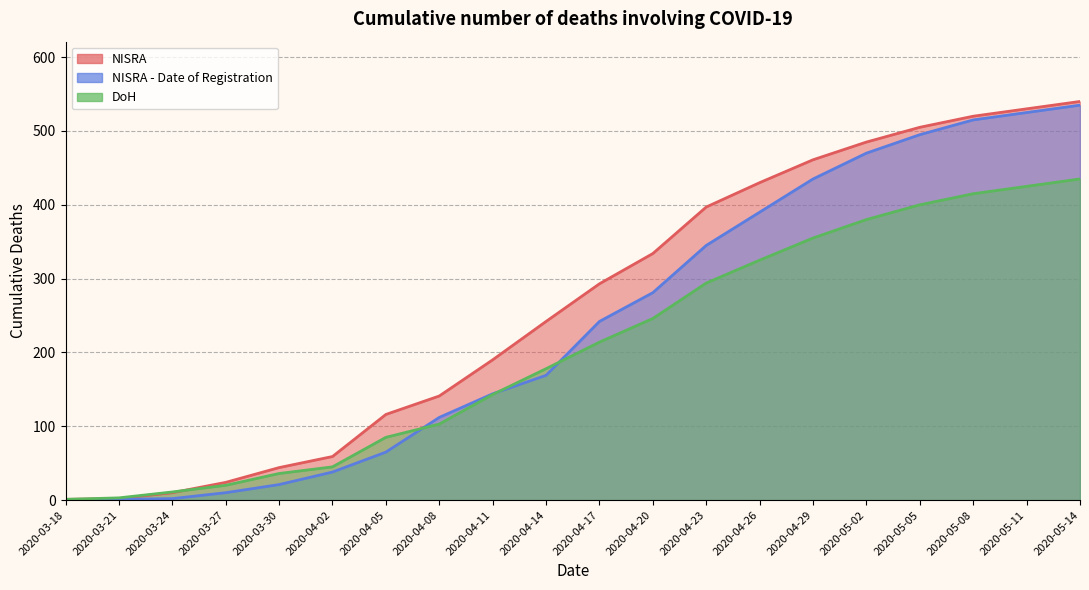

At how many categories does at least one series exceed 415?

7